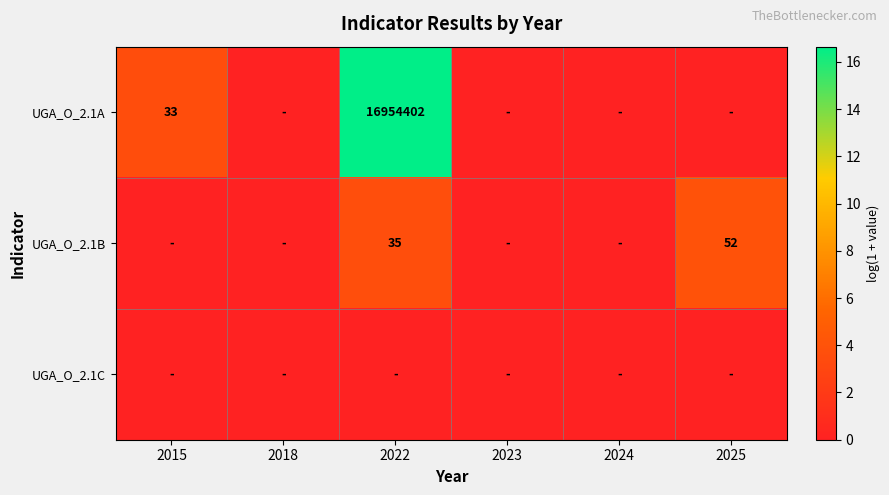

True or false: UGA_O_2.1B has a value of 52 at 2025.

True